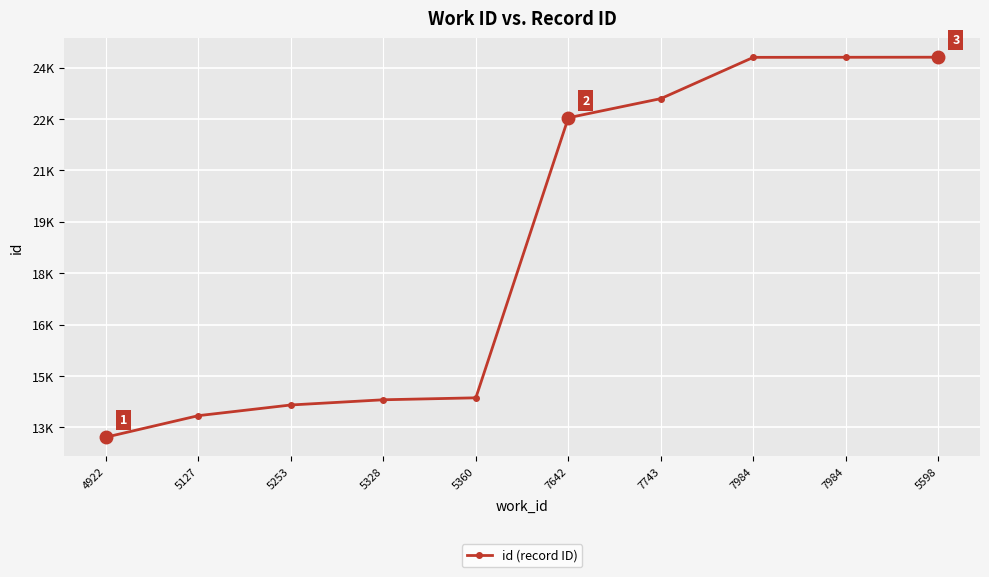

Is this an area chart (filled region under the line)?

No